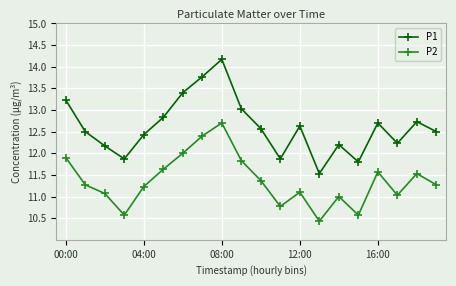

Which series has the largest total across all categories?

P1